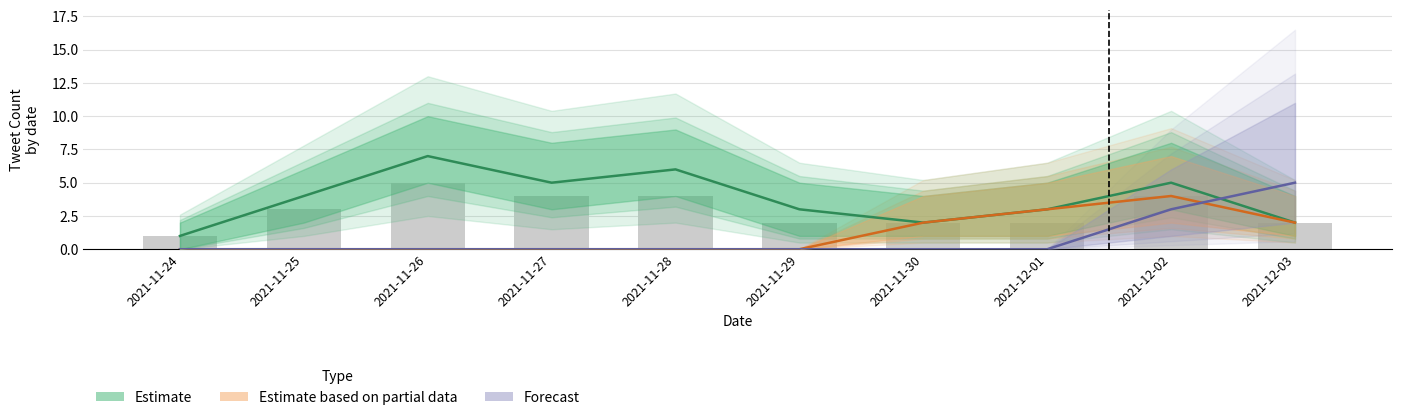

Rank the series at 2021-11-24 from lowest to highest value.

Estimate based on partial data, Forecast, Estimate